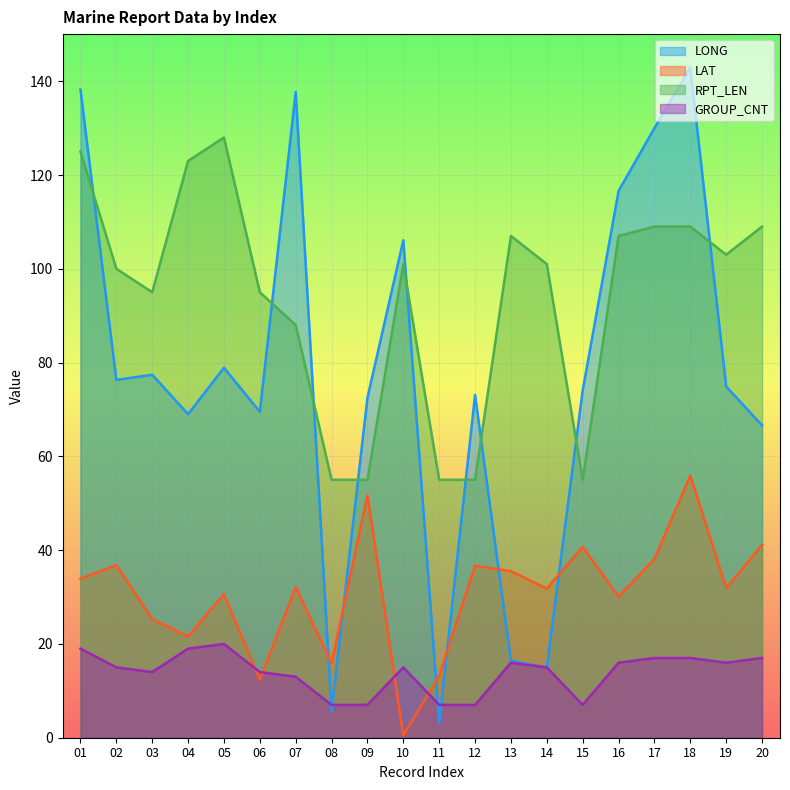

Rank the series by their maximum value, from lowest to highest.

GROUP_CNT, LAT, RPT_LEN, LONG